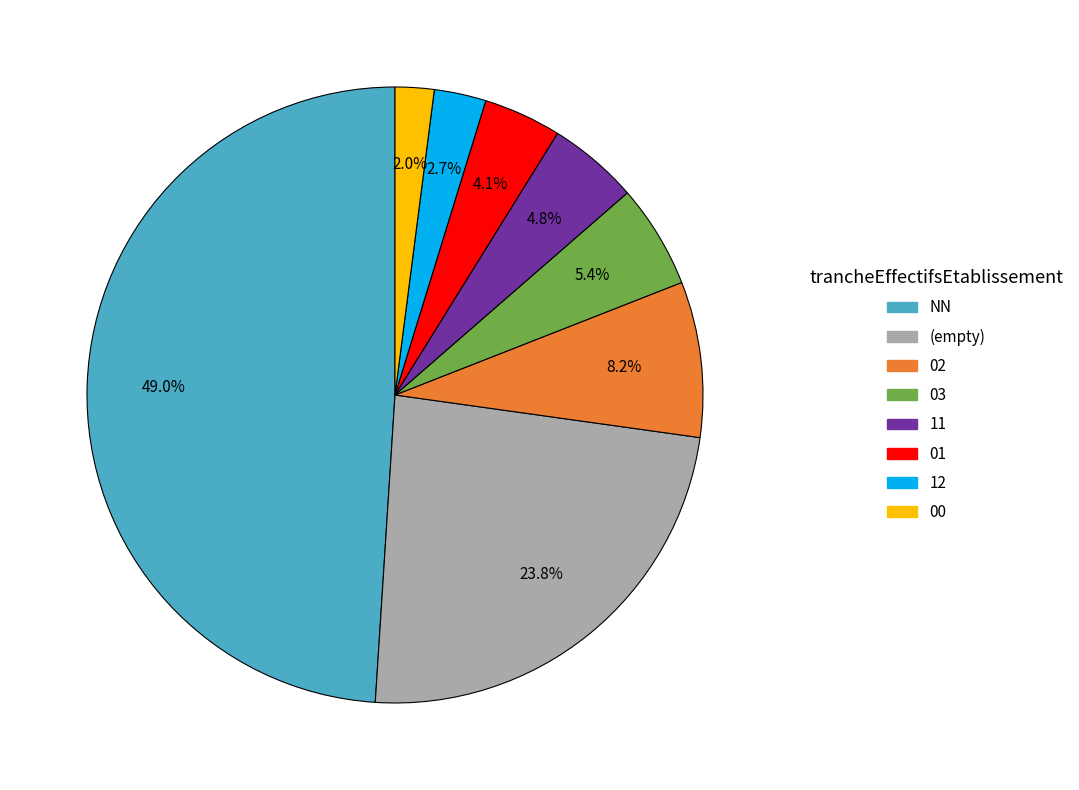

How many slices are in this pie chart?

8